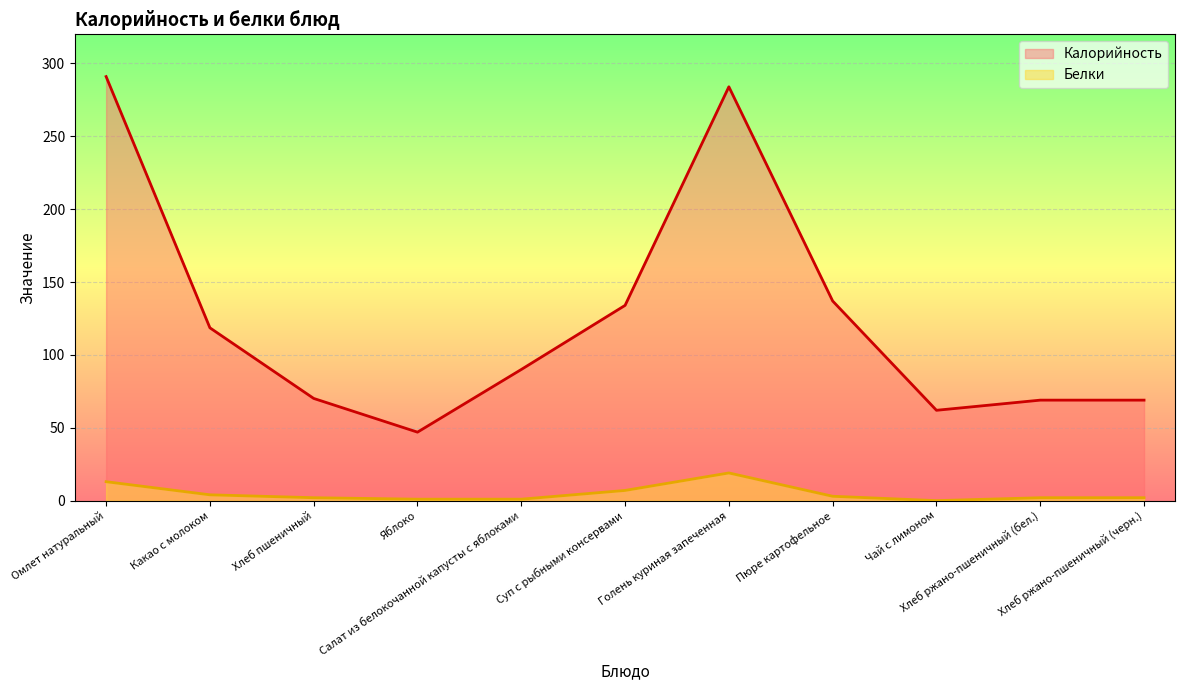

Read the Калорийность value at Чай с лимоном.

62.0